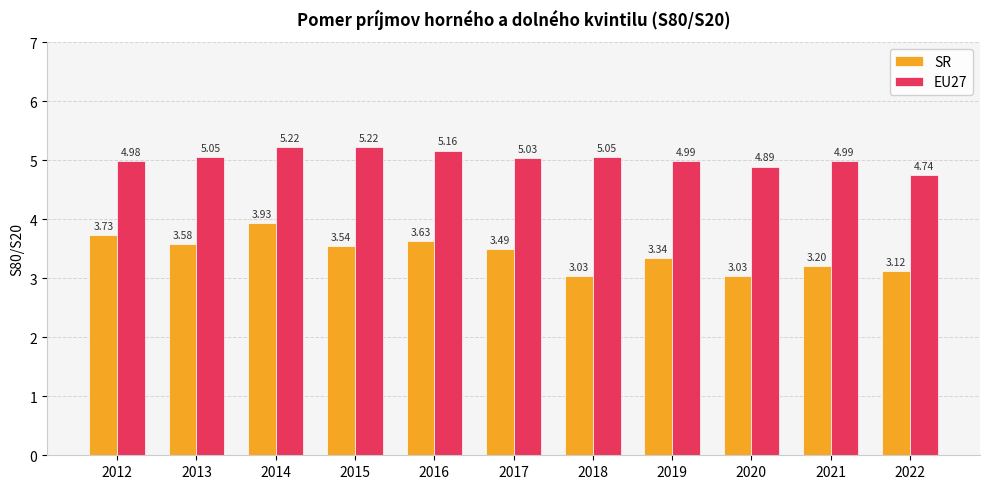

The EU27 series shows 8.9 at 2013. True or false?

False